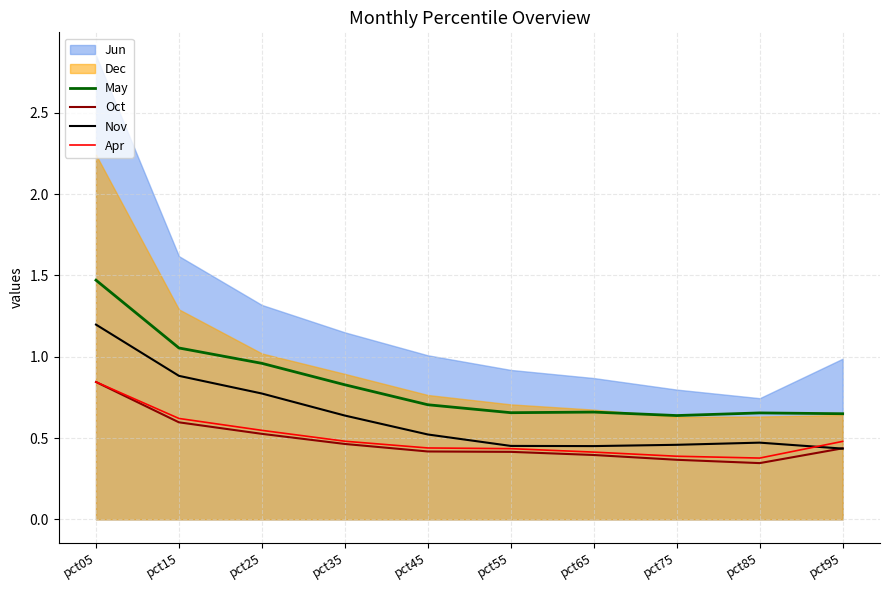

Count the Nov values in the range 0 to 1.

9